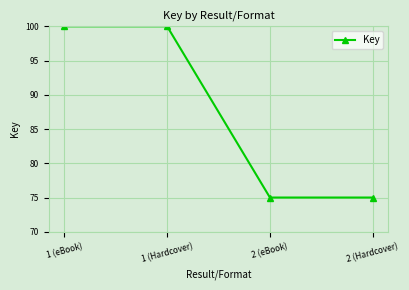

Count the values in the range 75 to 100.

4